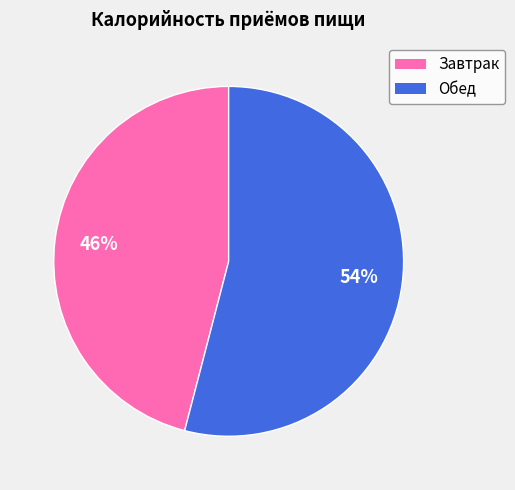

To the nearest percent, what portion does Завтрак represent?

46%